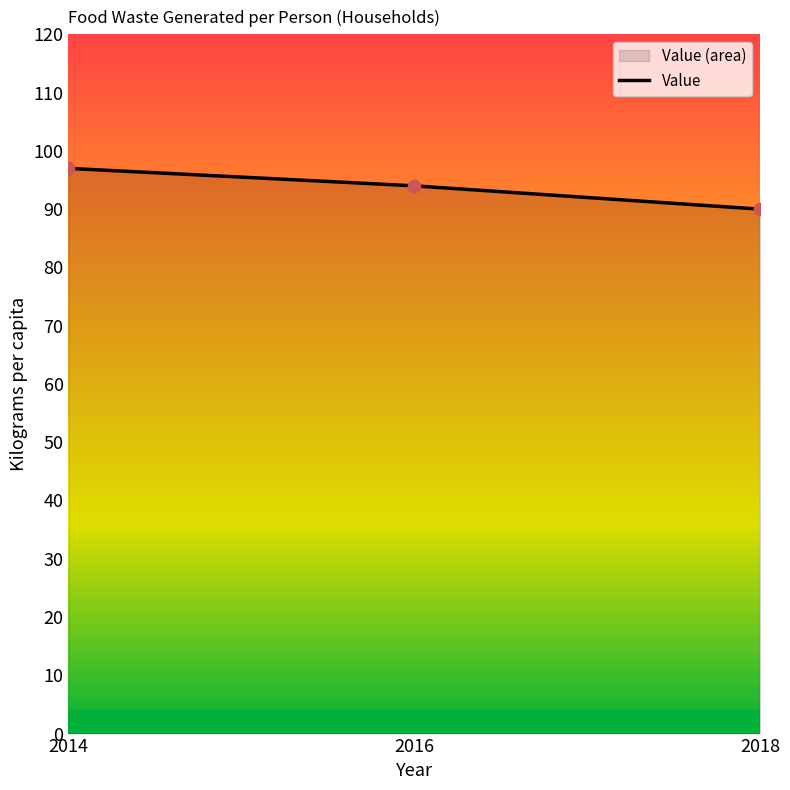

Approximately how many times larger is the value at 2018 compared to 2014?

0.9